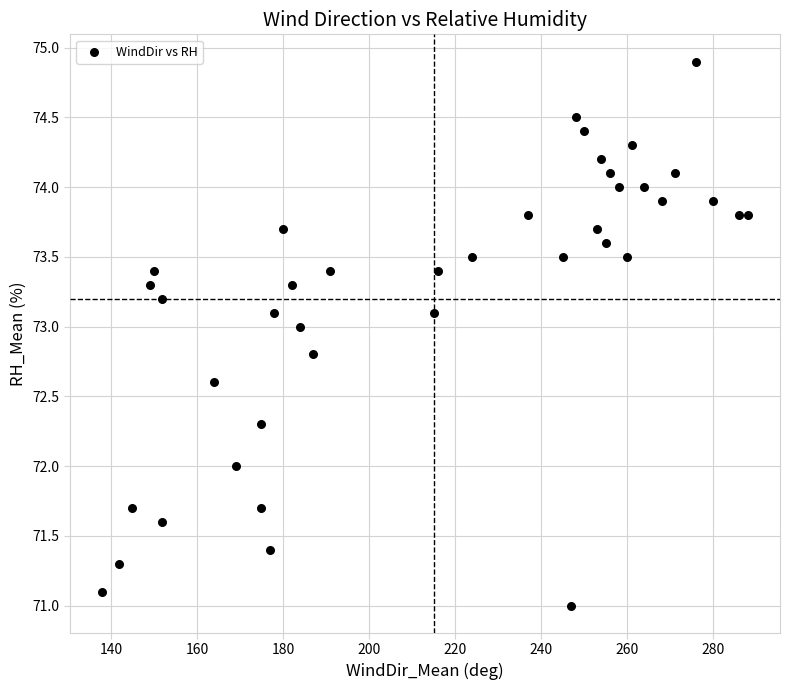

What is the range of Y values (max minus min)?

3.9